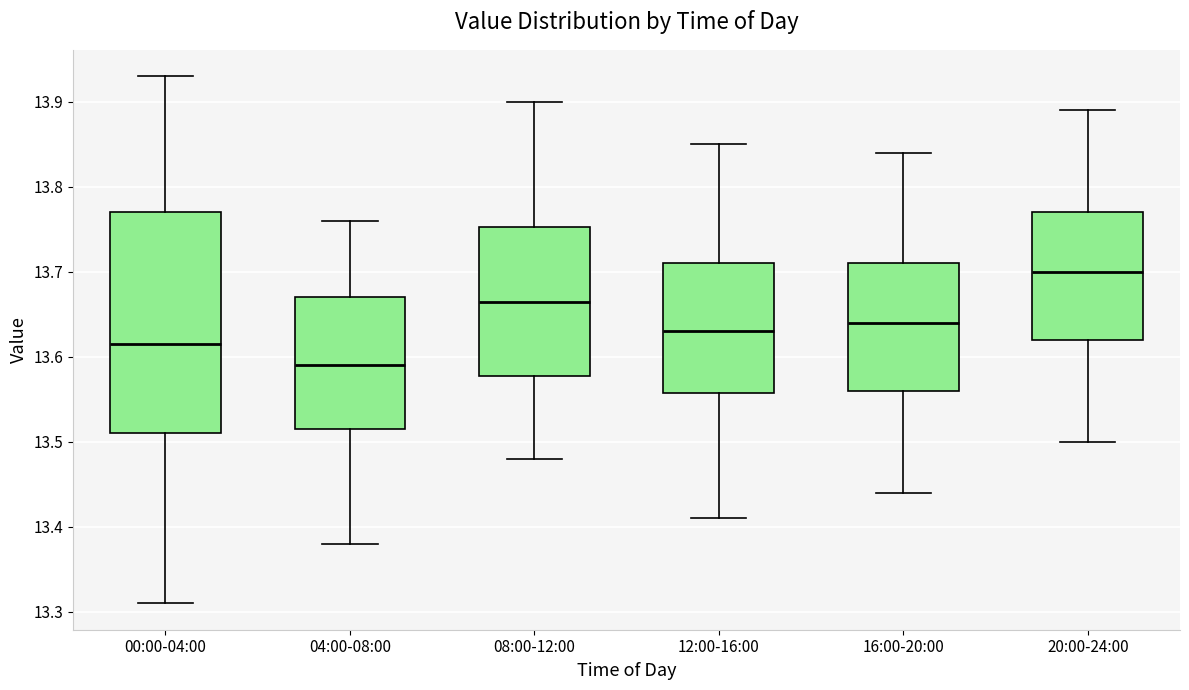

Which box's median line is the highest?

20:00-24:00